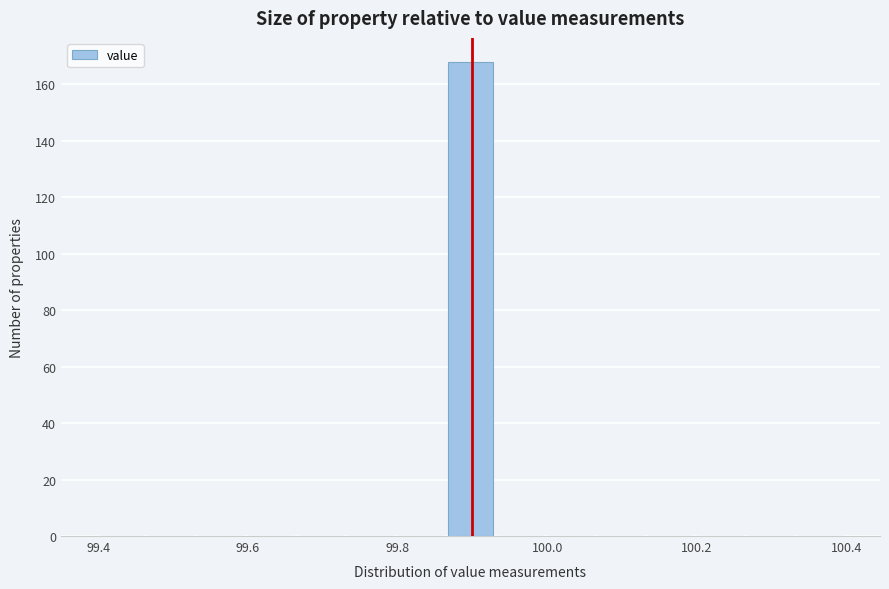

Around what value on the x-axis is the tallest bar? Give the approximate position of its centre, as read against the axis.

99.90